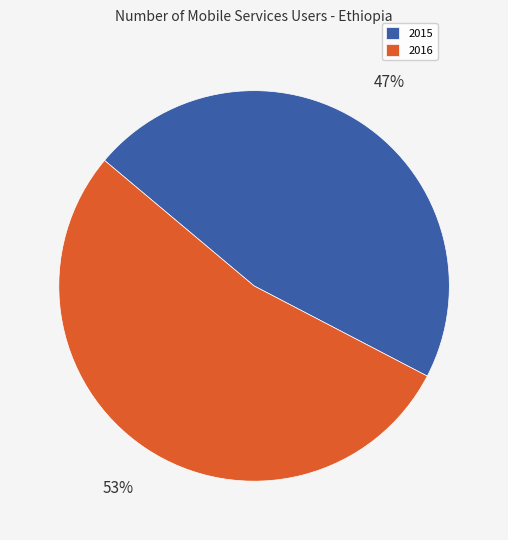

True or false: 2015 accounts for 47% of the total.

True